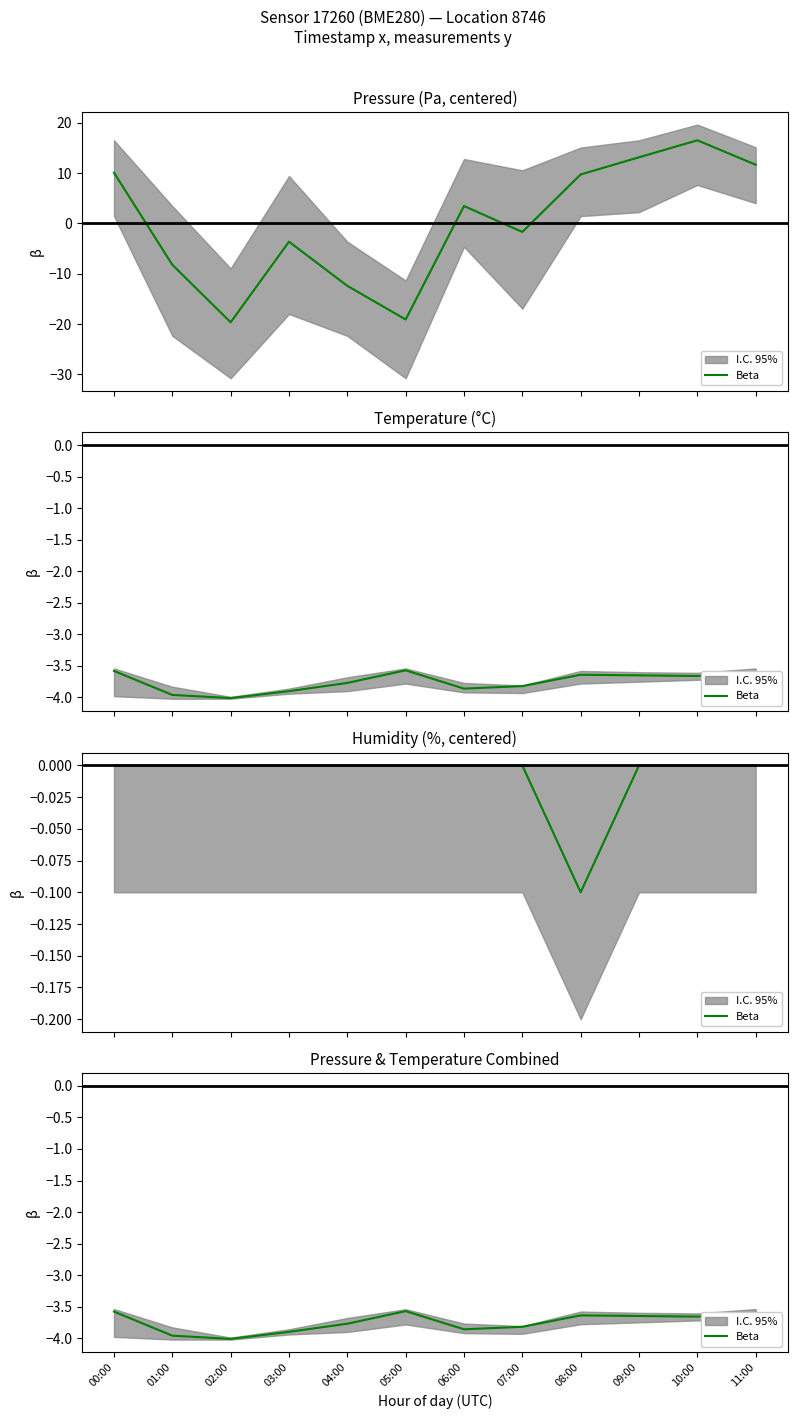

At which label is the value closest to -3?

05:00